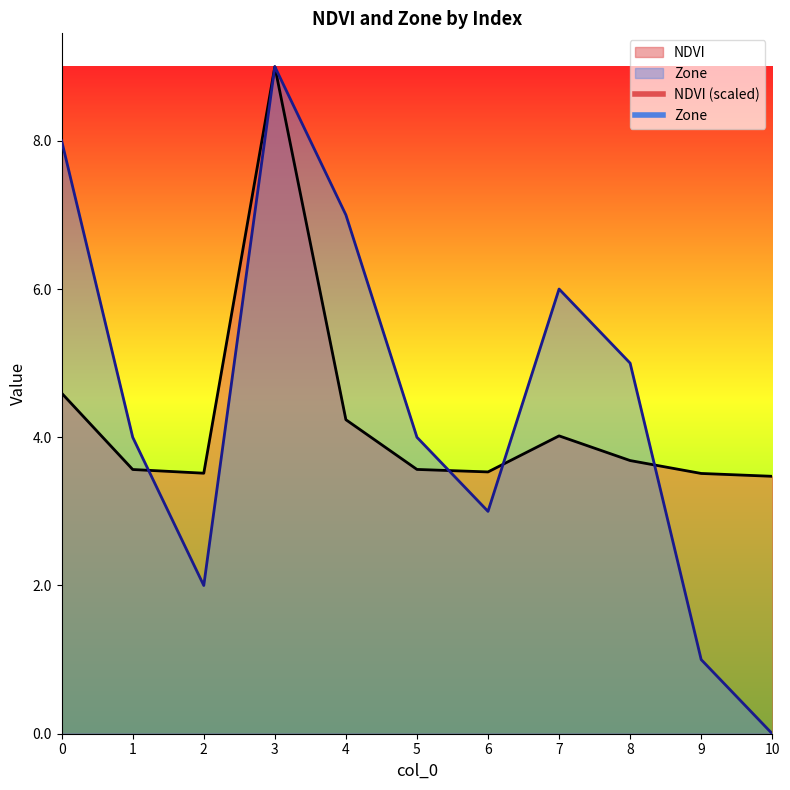

What is the spread (max minus min) of values at 7?

2.0